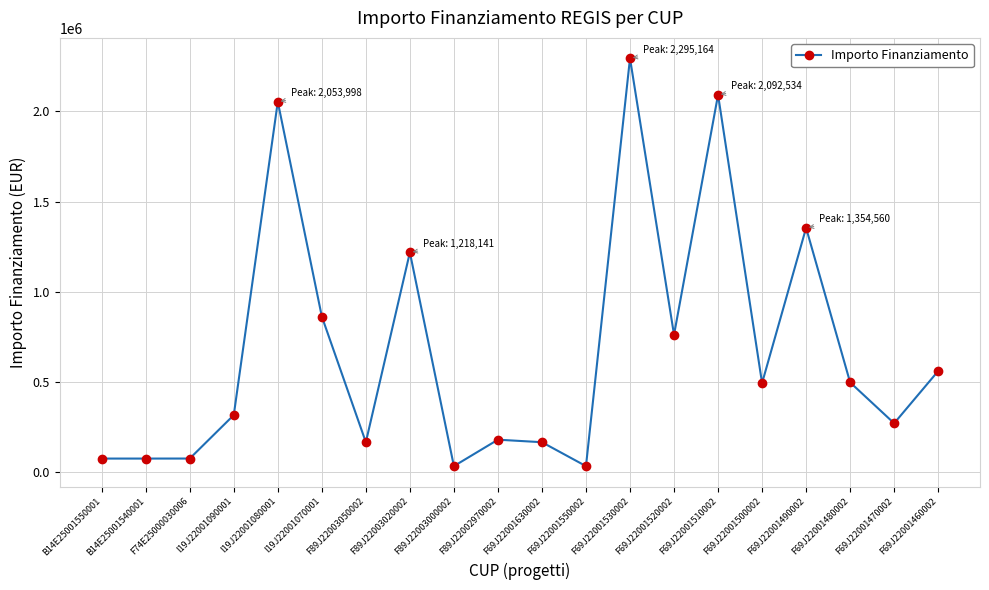

What is the value of the 5th point from the left?

2053998.0